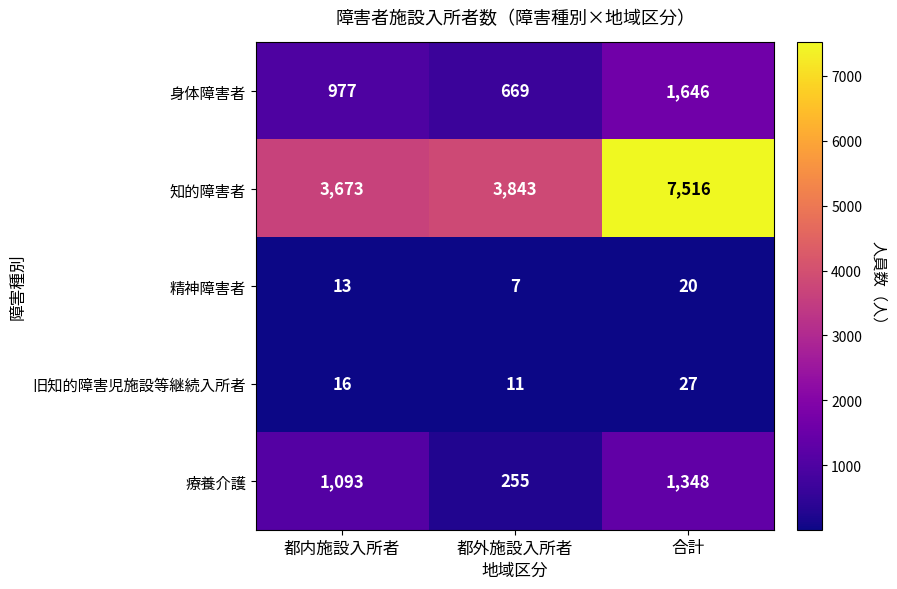

At which label is 旧知的障害児施設等継続入所者 closest to 19?

都内施設入所者